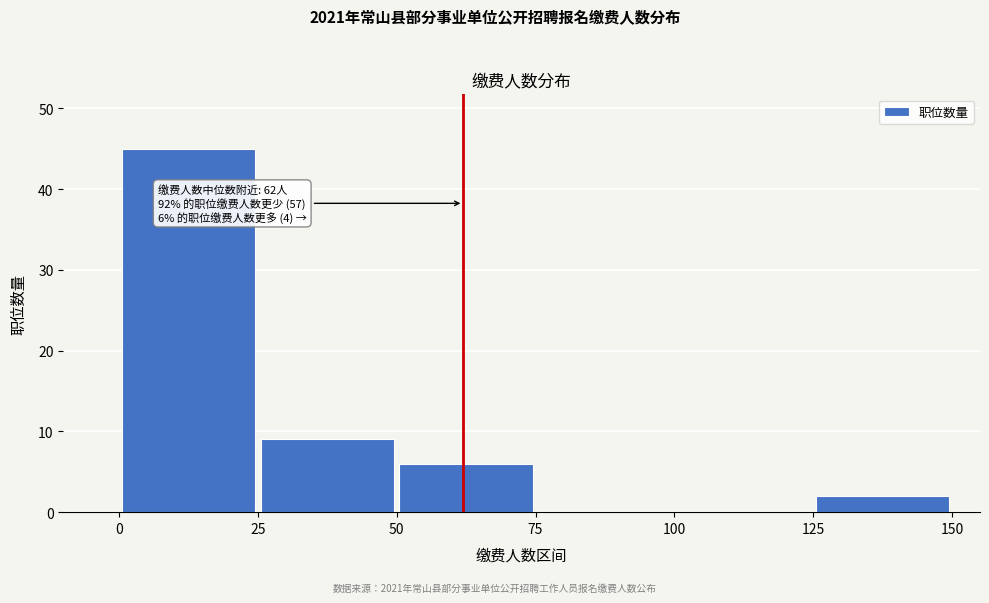

Which range on the x-axis has the tallest bar?

0 to 25